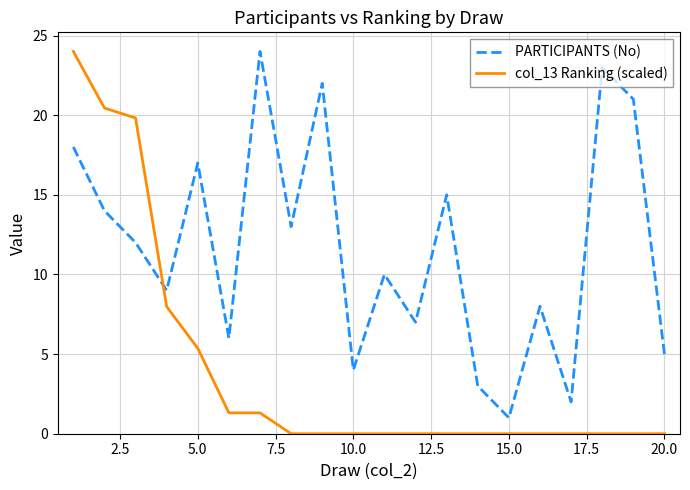

List the series in order of their overall mean, lowest first.

col_13 Ranking (scaled), PARTICIPANTS (No)